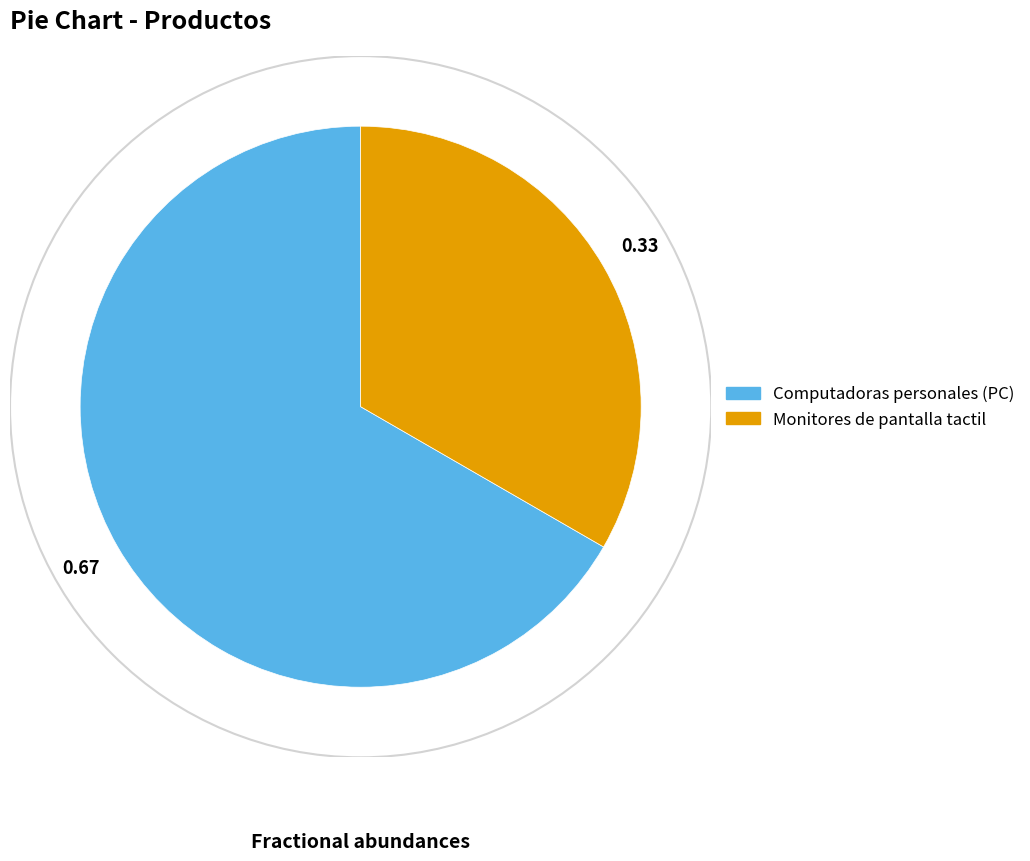

Is it true that Computadoras personales (PC) is 67% of the pie?

True